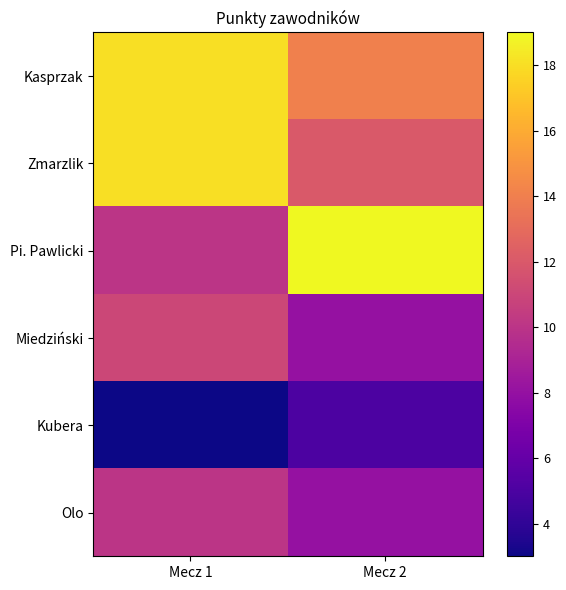

What is the approximate value of Pi. Pawlicki at Mecz 2?

19